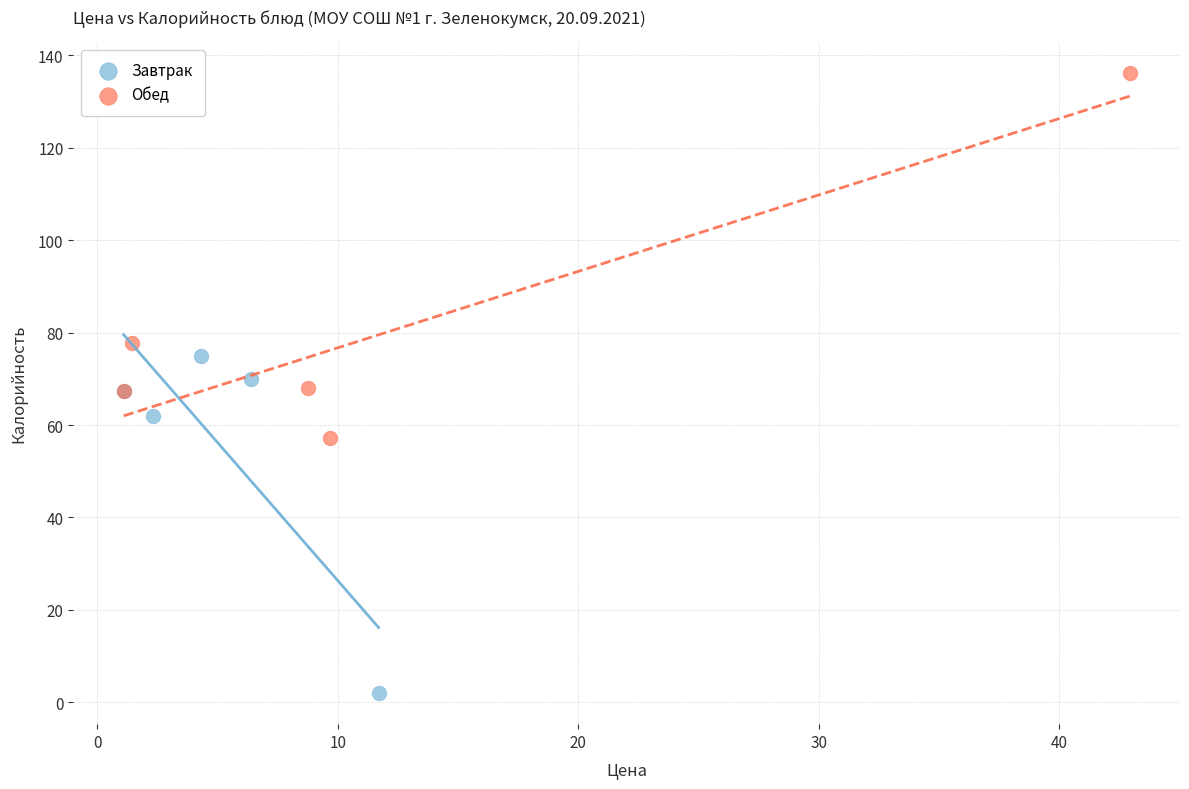

Which series contains the highest Y value?

Обед